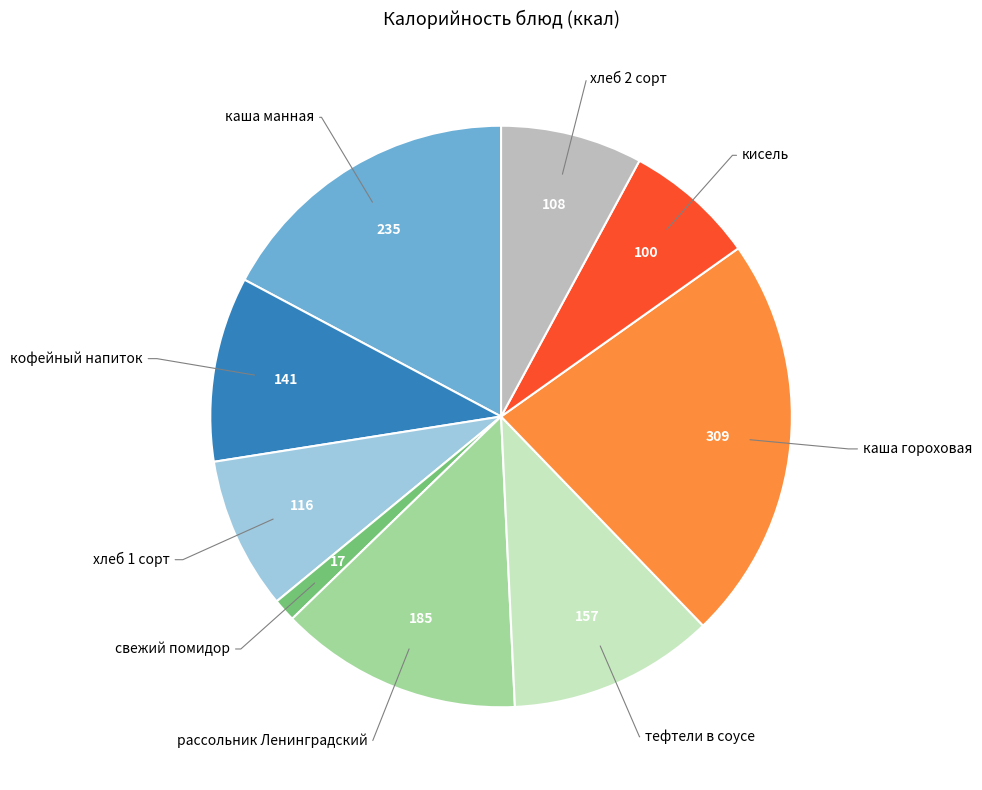

Does any single category account for the majority?

No